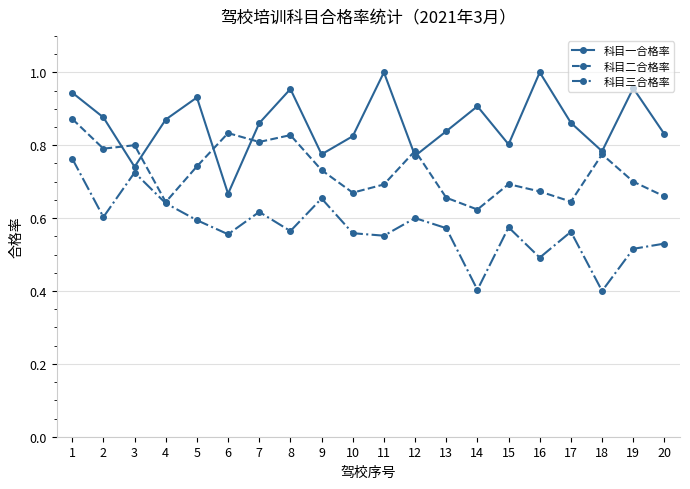

How many lines are shown in the chart?

3